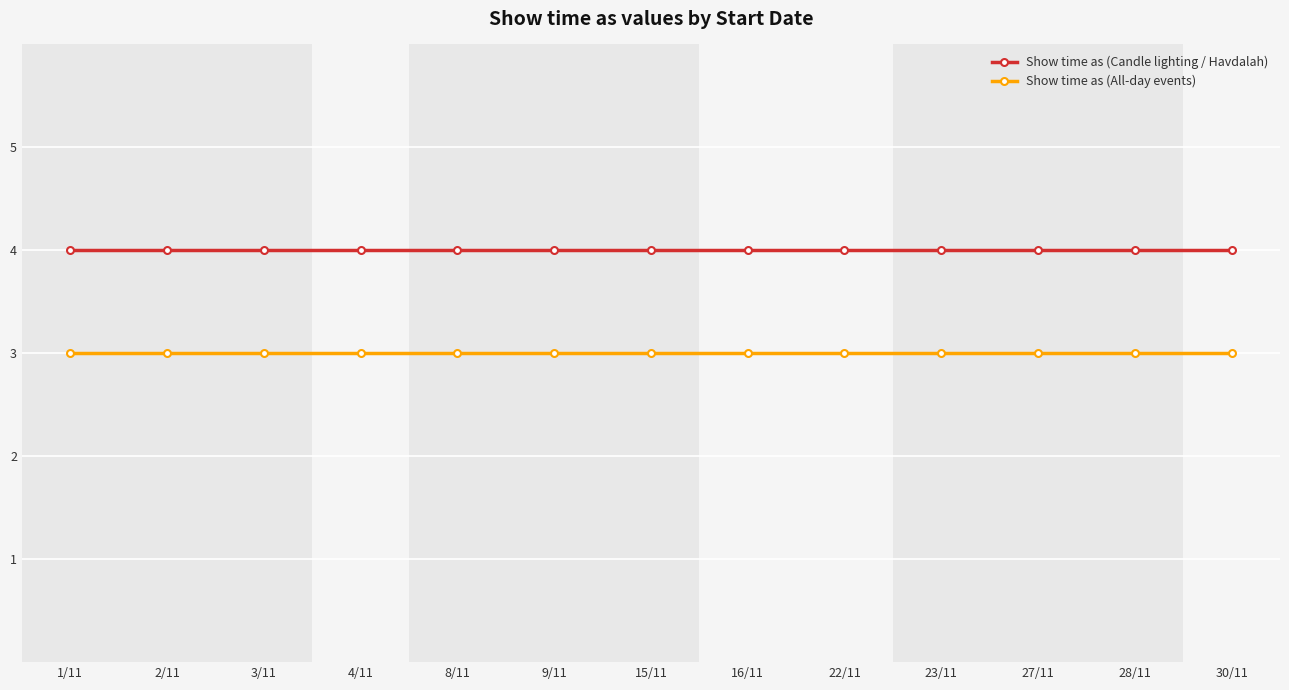

What is the sum of all Show time as (All-day events) values?

39